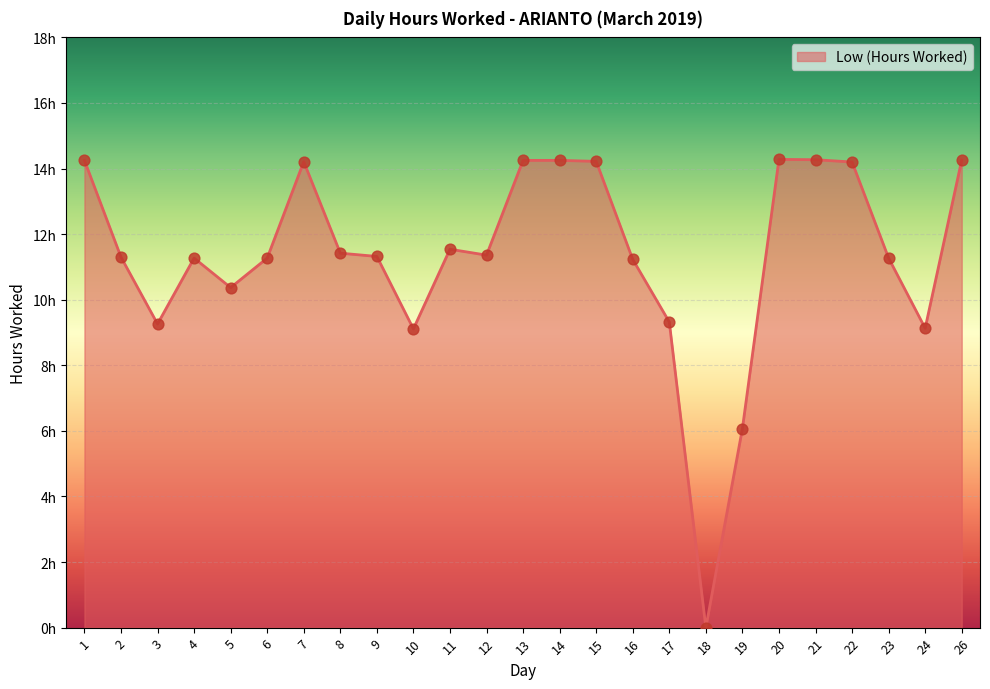

What is the change in value from 11 to 26?

+2.7